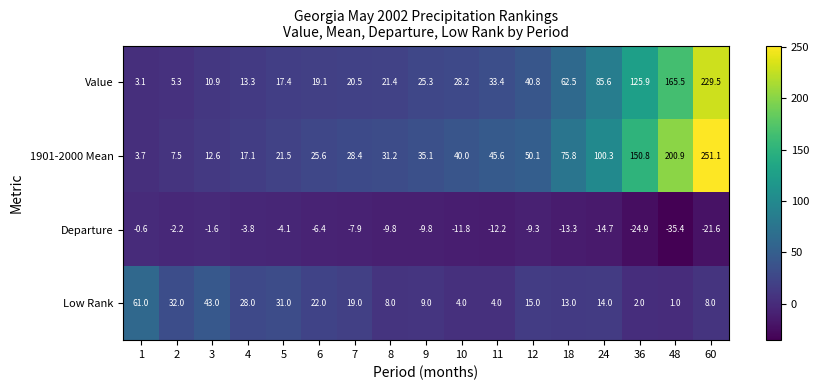

What is the difference between the maximum and minimum values in the Value series?

226.4